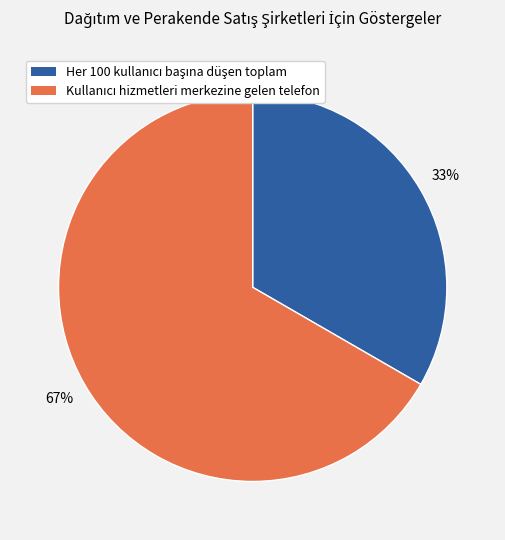

Is there a majority slice in this chart?

Yes